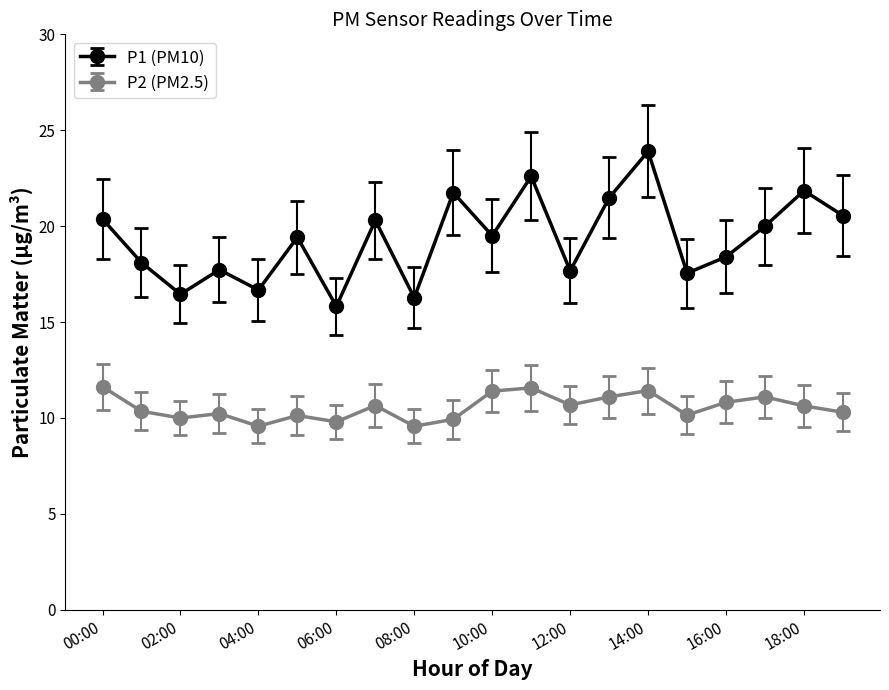

List the series in order of their overall mean, highest first.

P1 (PM10), P2 (PM2.5)